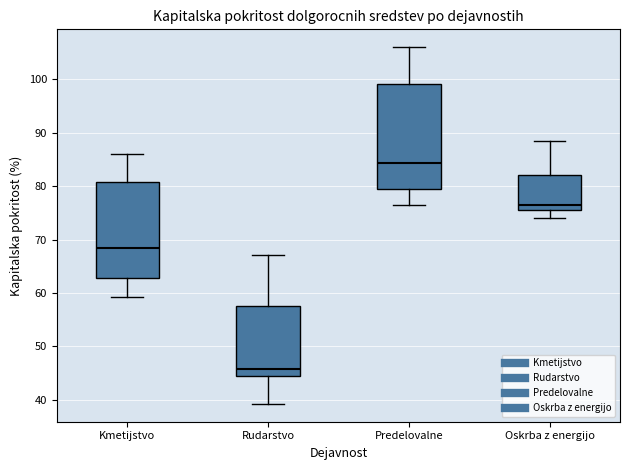

Which box is the tallest, from its lower edge to its upper edge?

Predelovalne